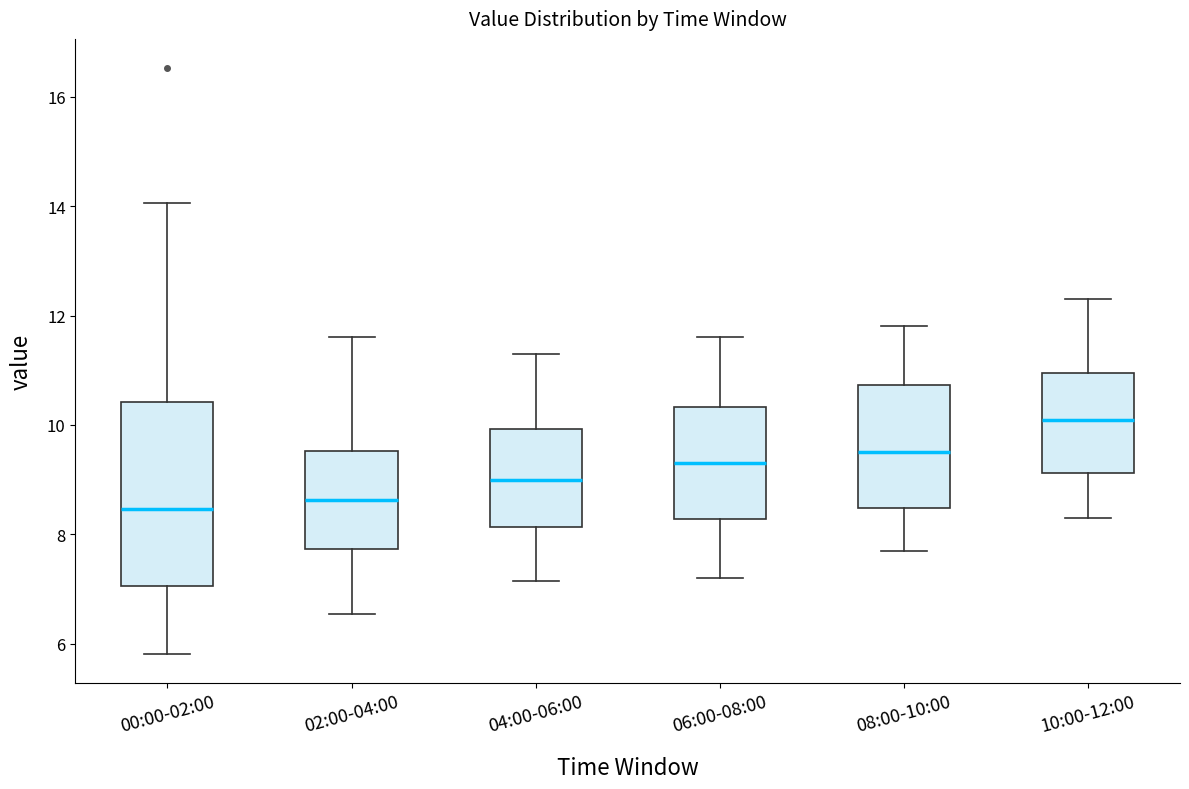

Where does the lower whisker of the box for 08:00-10:00 end on the y-axis? The values are not printed on the chart, so give them approximately, as read against the axis.

7.8